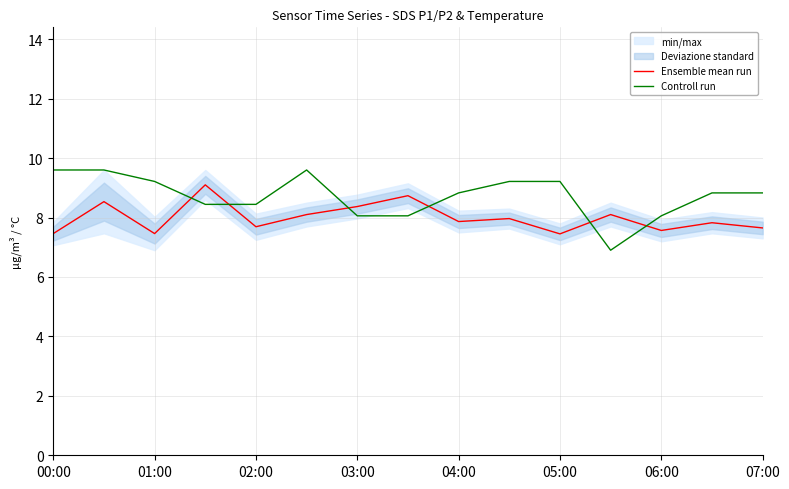

What is the difference between the second highest and minimum values in the Controll run series?

2.7